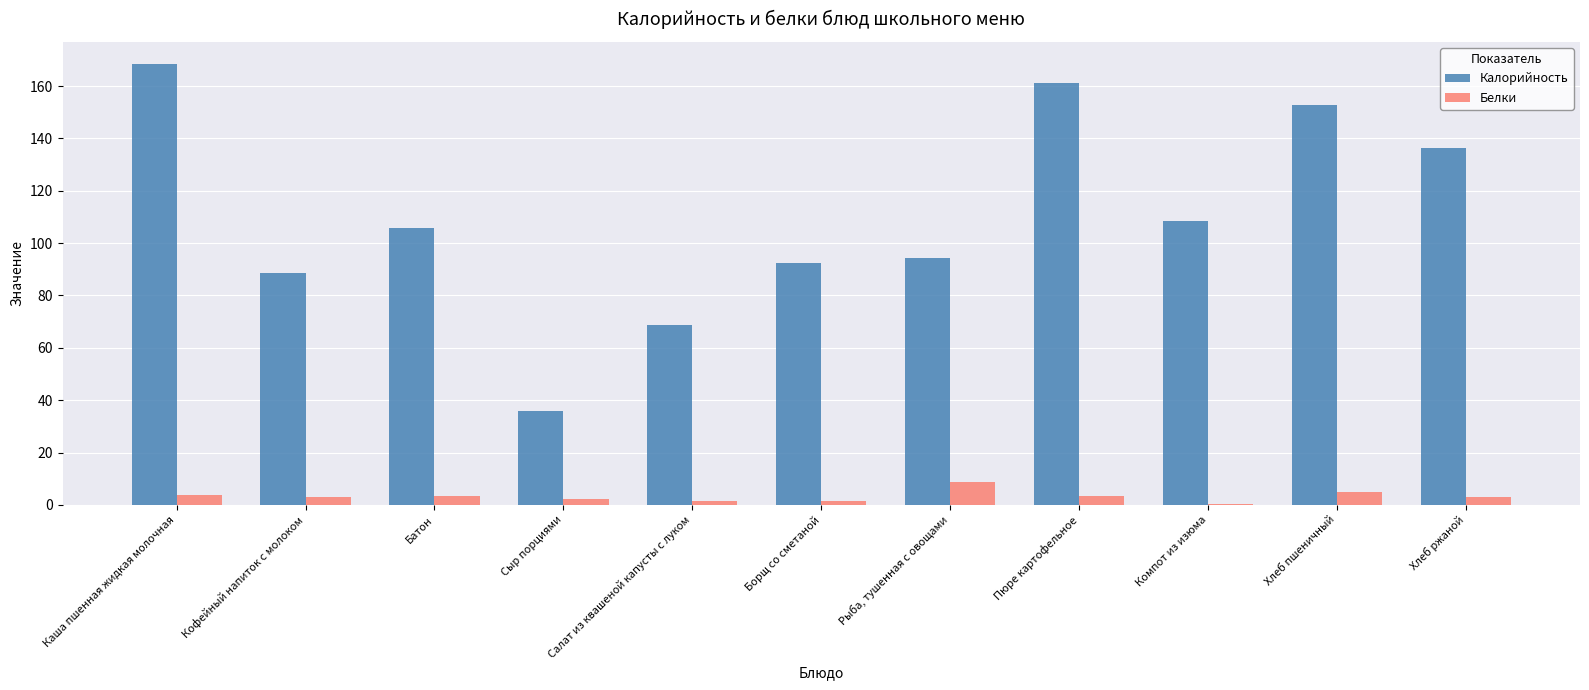

Is it true that Калорийность equals 105.8 at Батон?

True